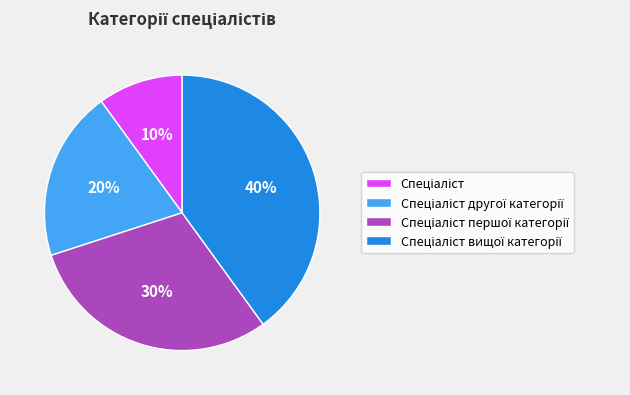

To the nearest percent, what is the average slice percentage?

25%